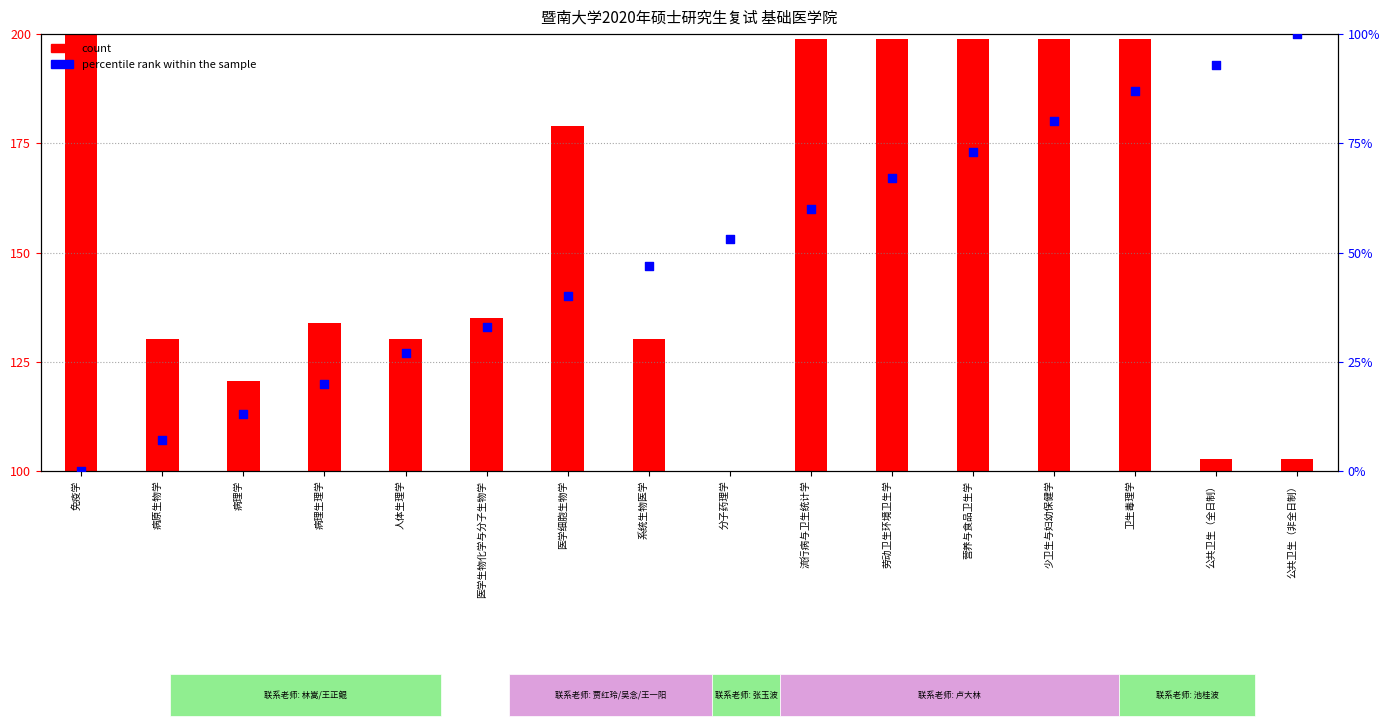

Which series has the largest total across all categories?

count